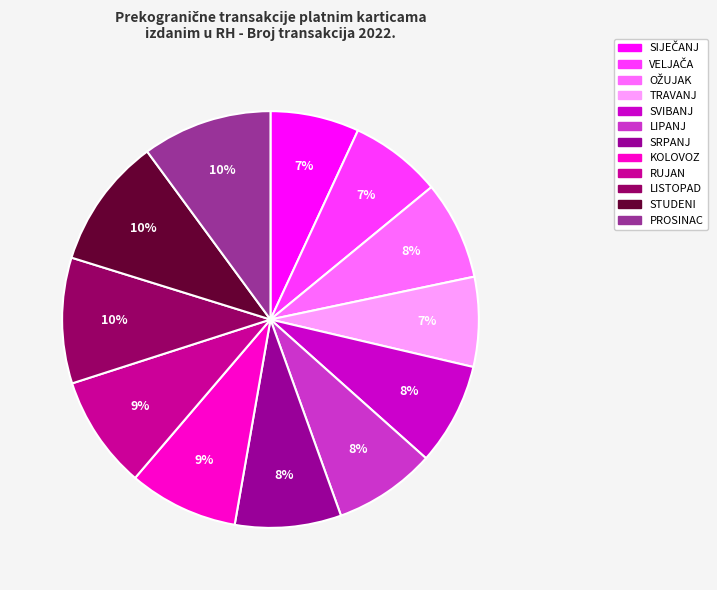

To the nearest percent, what is the difference between the largest and smallest slice percentages?

3%